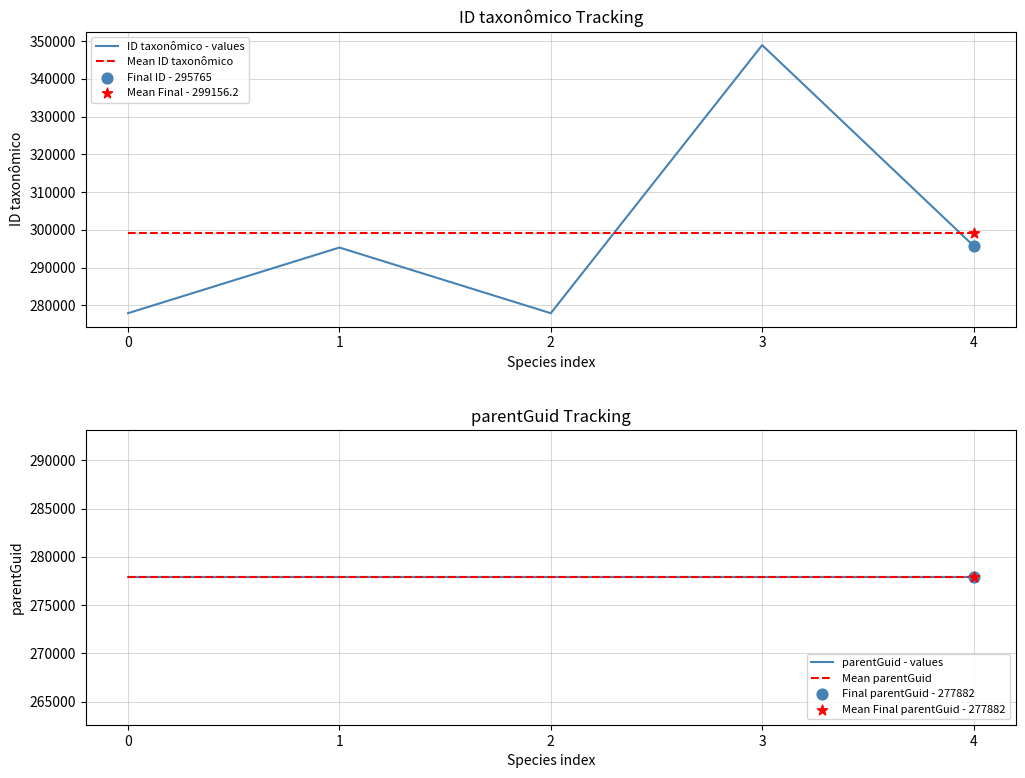

Which series has the widest spread of Y values?

ID taxonômico - values